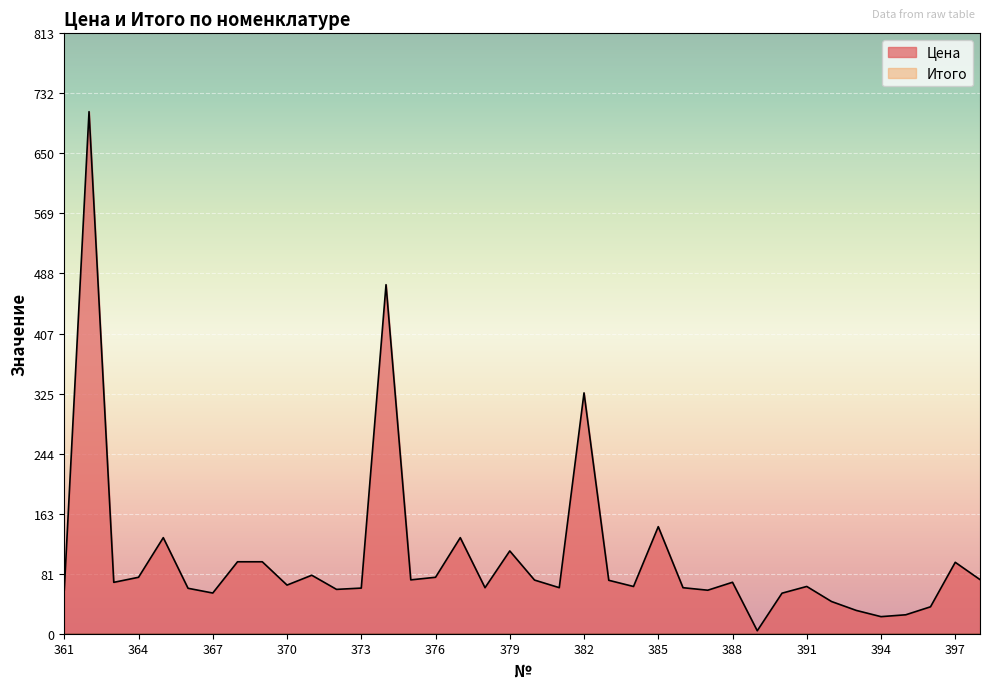

What is the maximum value shown in the chart?

707.0